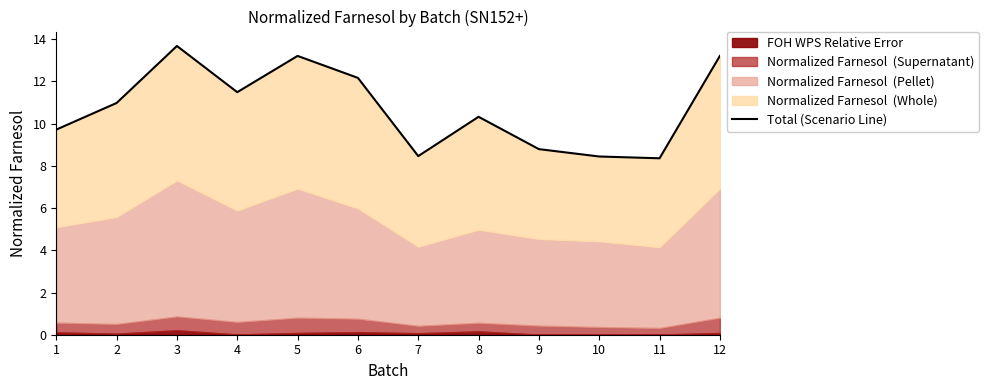

Read the value at 9.

8.8